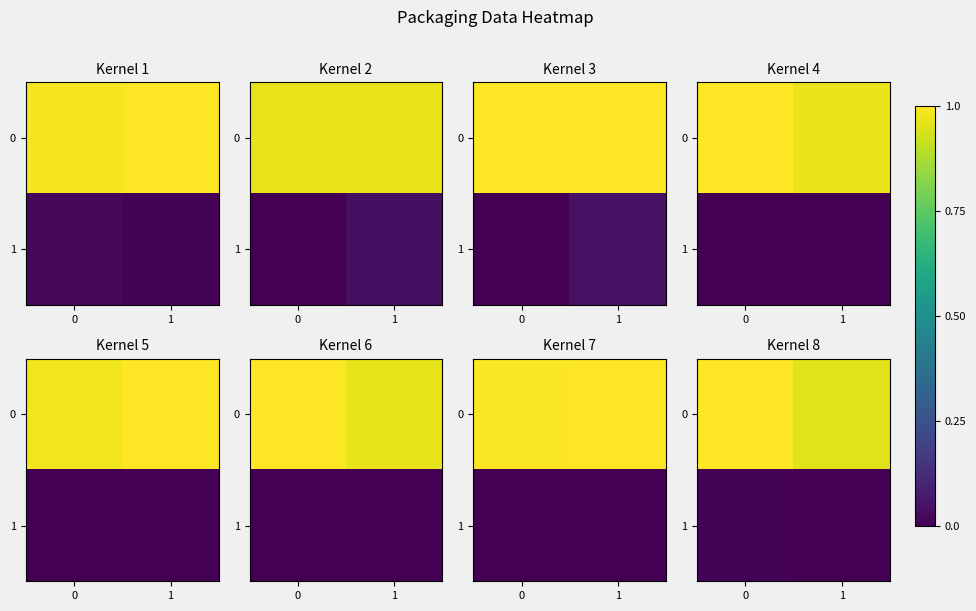

How many series are shown in this chart?

2